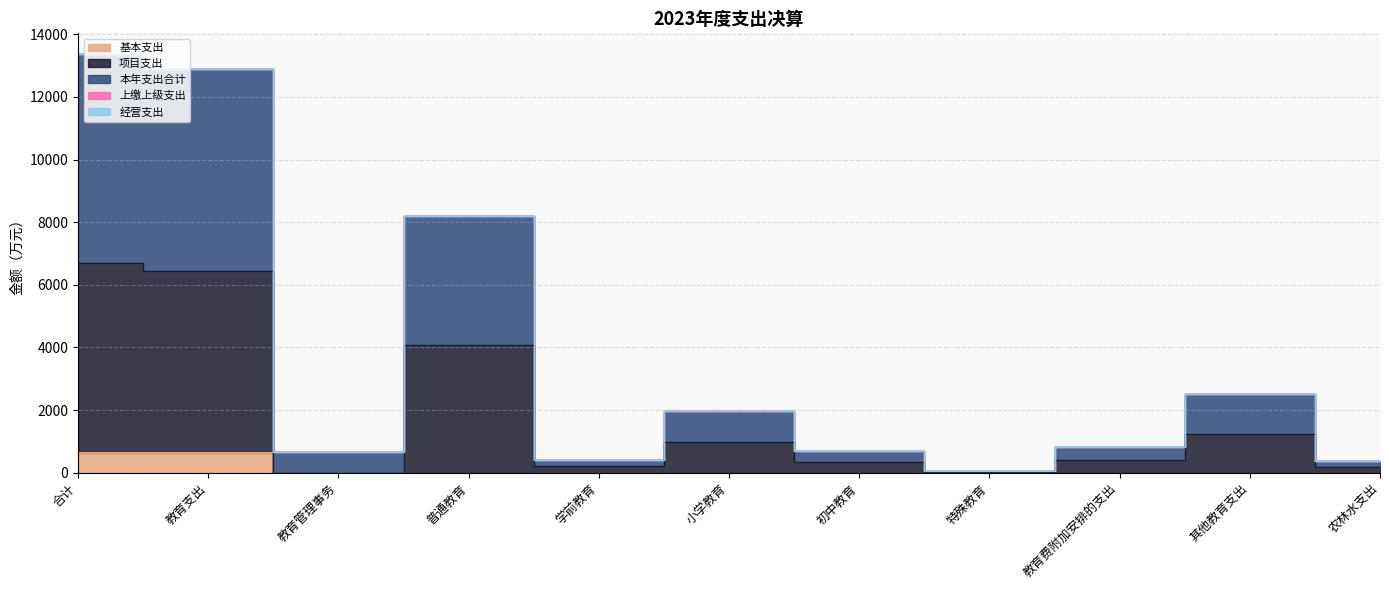

True or false: 项目支出 has more than 0 interior local peaks.

True